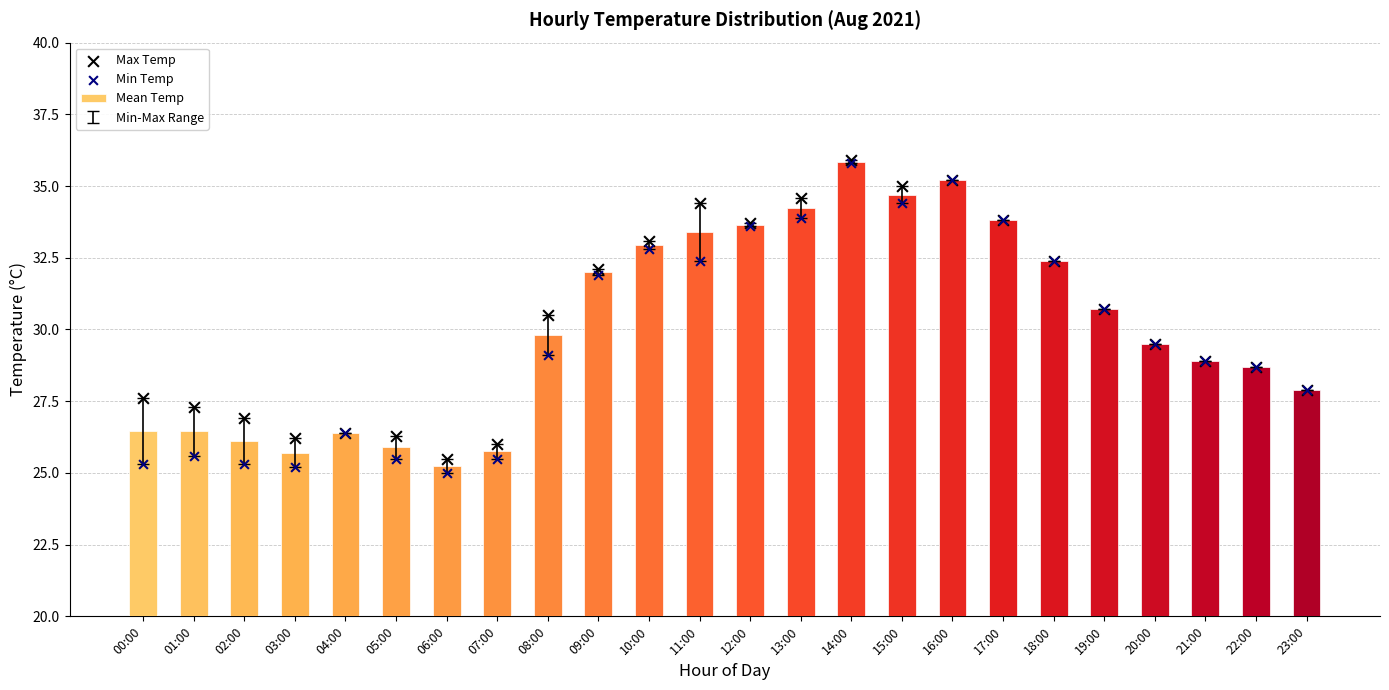

Which series contains the highest Y value?

Max Temp